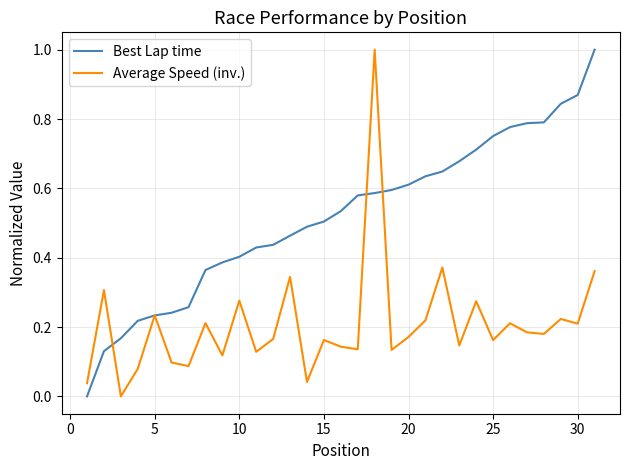

Which series has the largest total across all categories?

Best Lap time